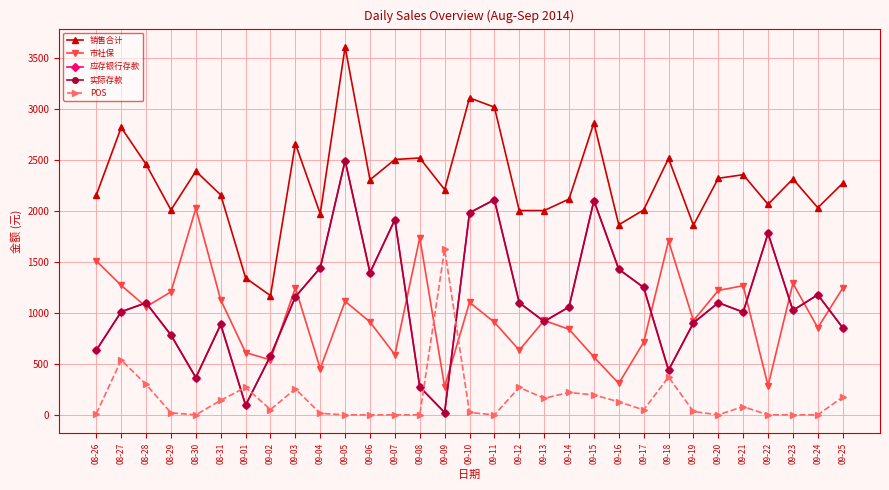

How many lines are shown in the chart?

5